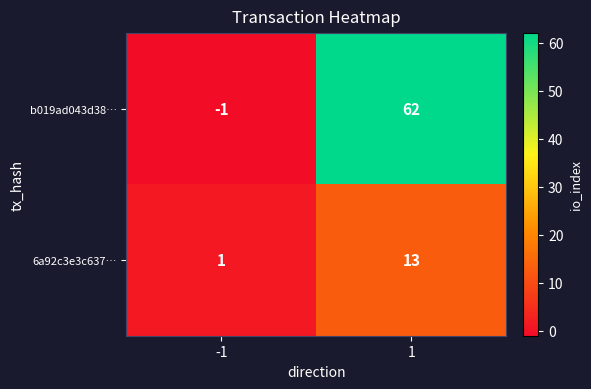

What is the total value across all series at 1?

75